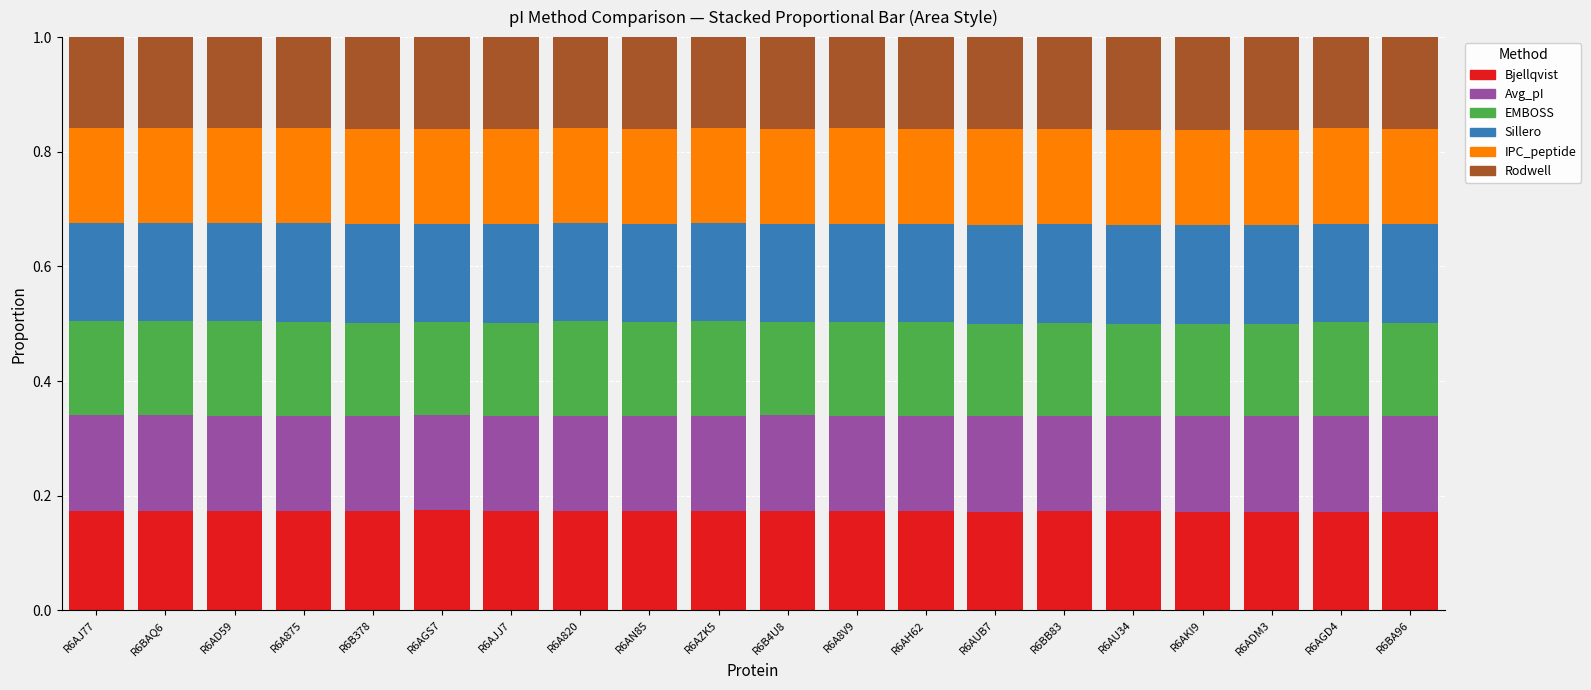

What is the total value across all series at R6A820?

1.0